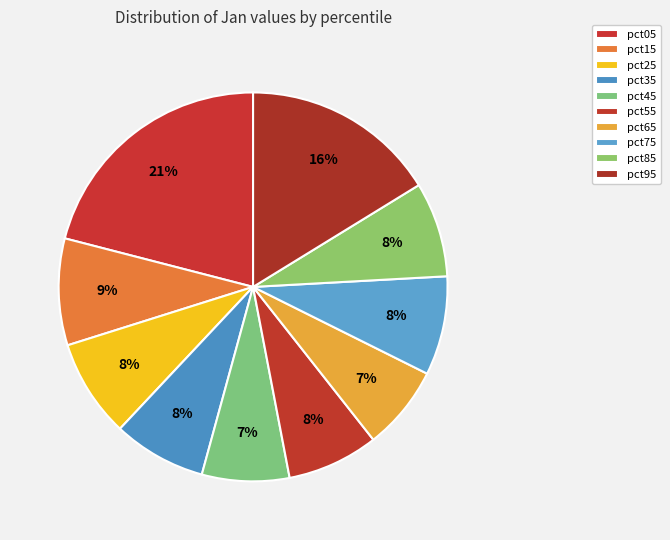

What percentage is NOT represented by pct85?

92.1%